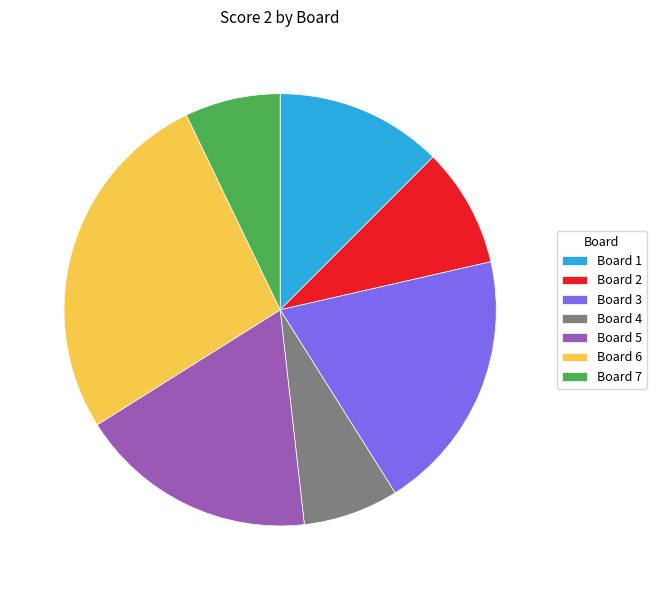

Does any single category account for the majority?

No